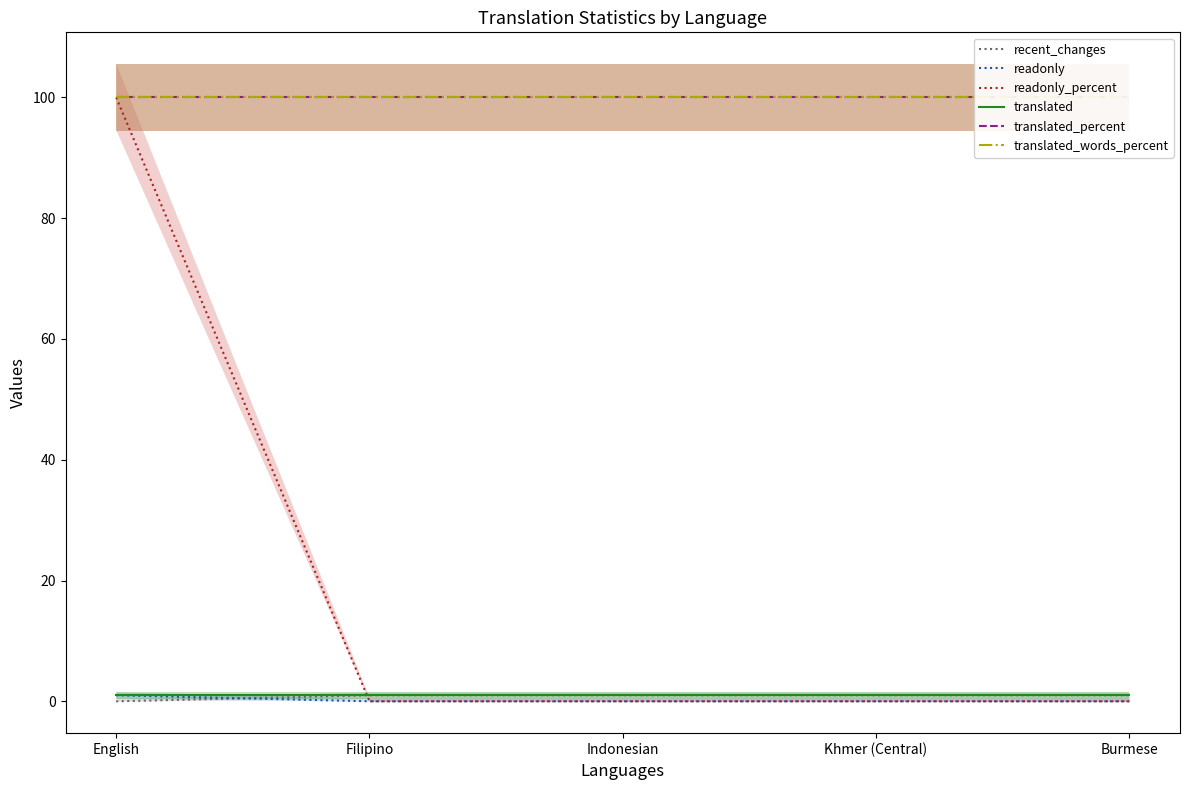

Reading right to left, list all the values displayed in this chart.

recent_changes: Burmese=1	Khmer (Central)=1	Indonesian=1	Filipino=1	English=0
readonly: Burmese=0	Khmer (Central)=0	Indonesian=0	Filipino=0	English=1
readonly_percent: Burmese=0	Khmer (Central)=0	Indonesian=0	Filipino=0	English=100
translated: Burmese=1	Khmer (Central)=1	Indonesian=1	Filipino=1	English=1
translated_percent: Burmese=100	Khmer (Central)=100	Indonesian=100	Filipino=100	English=100
translated_words_percent: Burmese=100	Khmer (Central)=100	Indonesian=100	Filipino=100	English=100